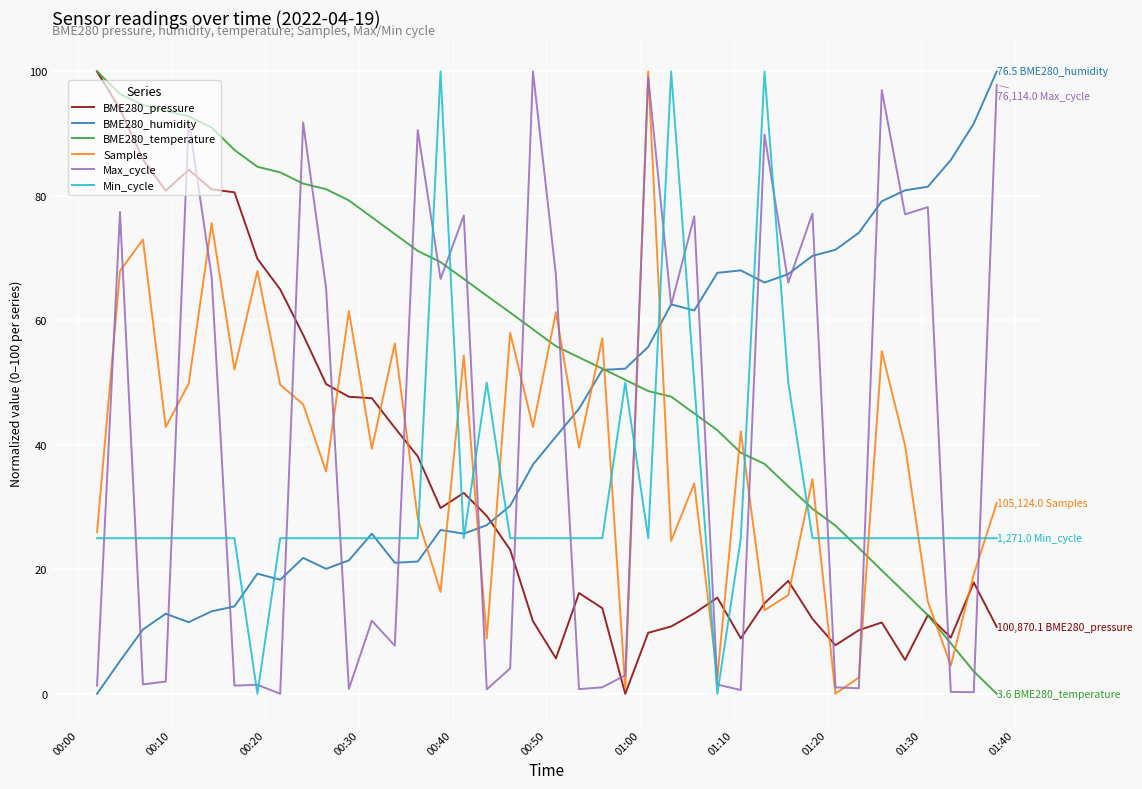

True or false: BME280_humidity and BME280_pressure intersect in this chart.

True